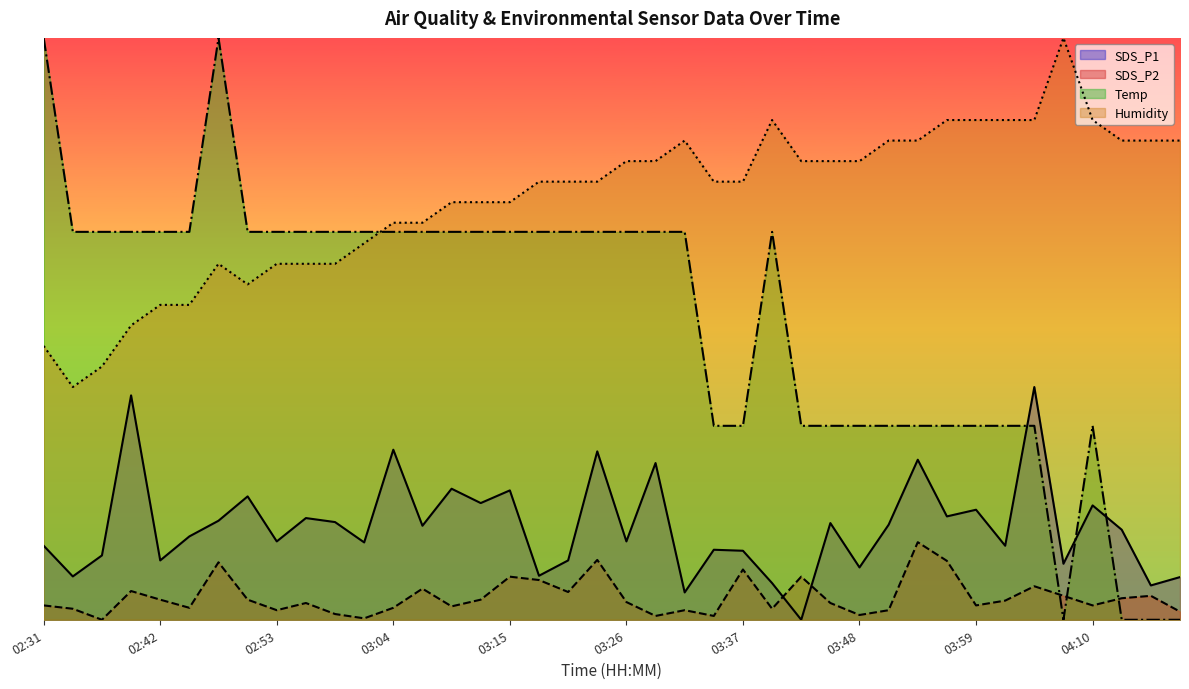

Which has a higher value, 02:48 or 03:32?

02:48